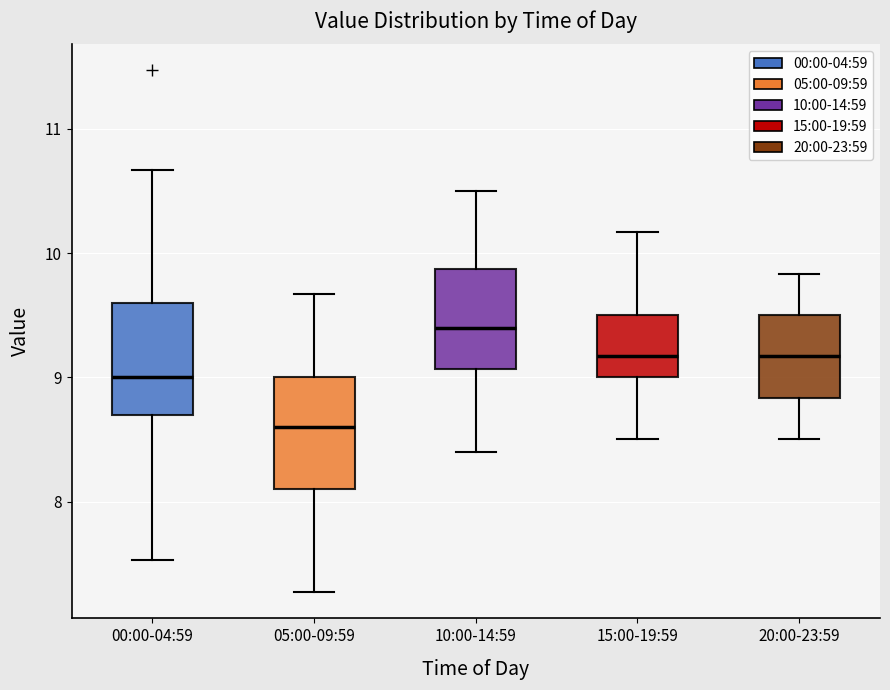

Where does the lower whisker of the box for 10:00-14:59 end on the y-axis? The values are not printed on the chart, so give them approximately, as read against the axis.

8.4